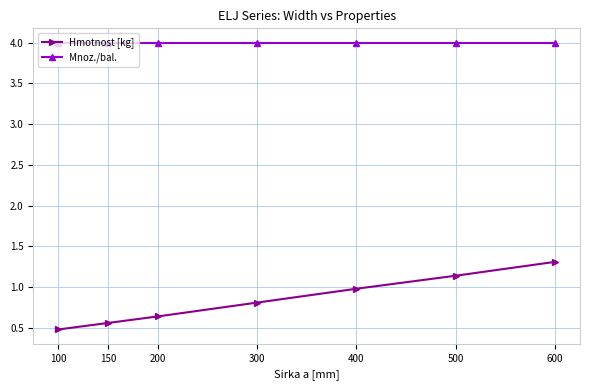

At 150, list the series in order from smallest to largest.

Hmotnost [kg], Mnoz./bal.